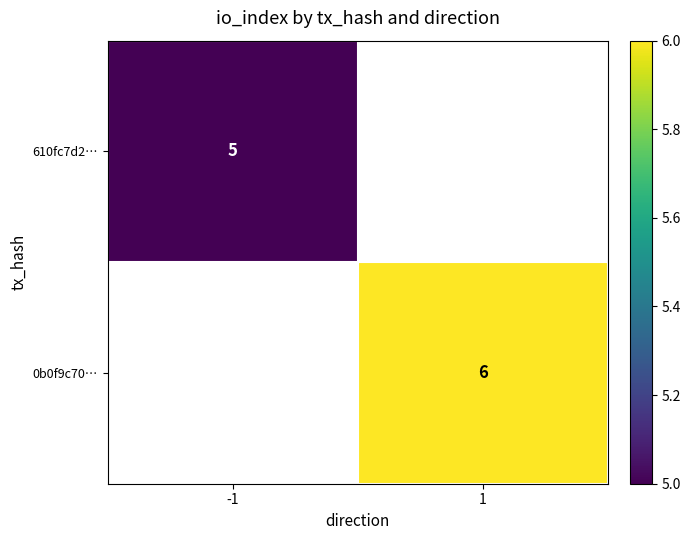

The value of 610fc7d2… at -1 is 7.5. True or false?

False